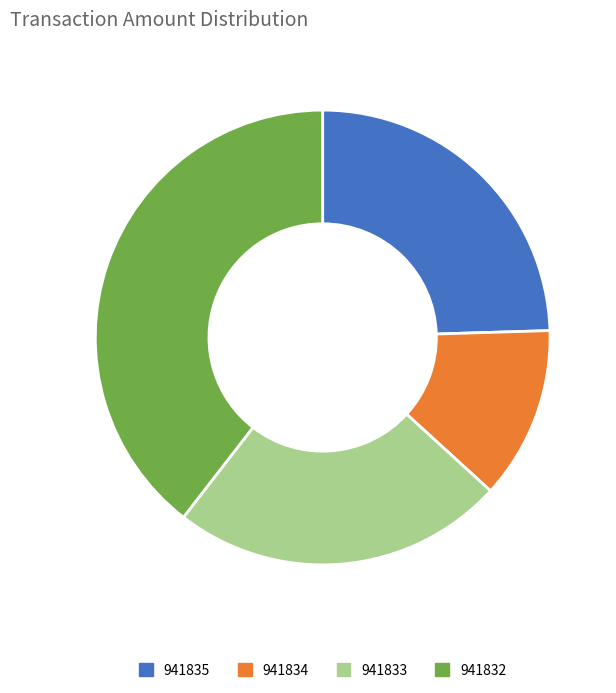

Does any single category account for the majority?

No